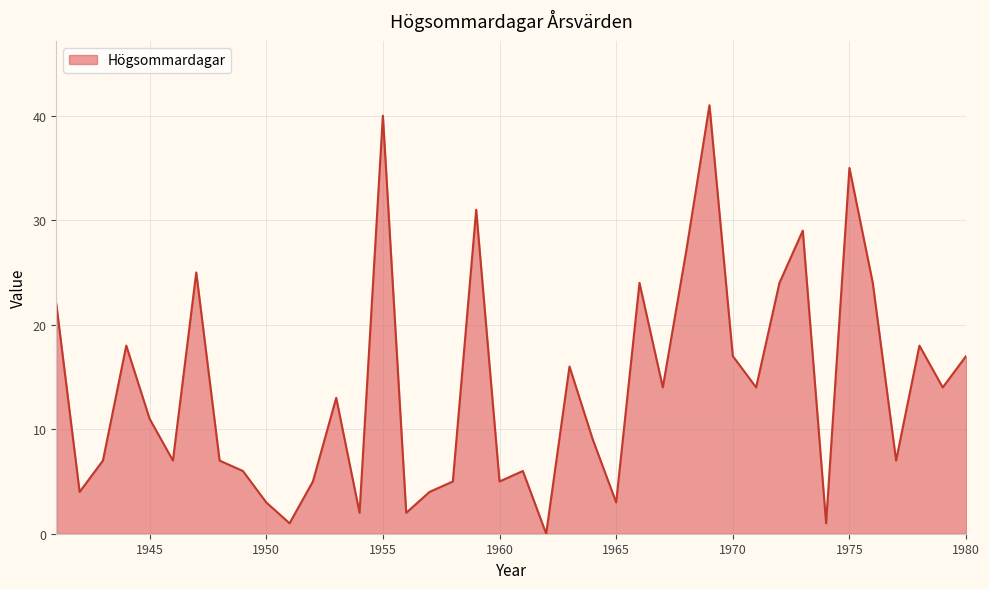

What is the greatest value displayed?

41